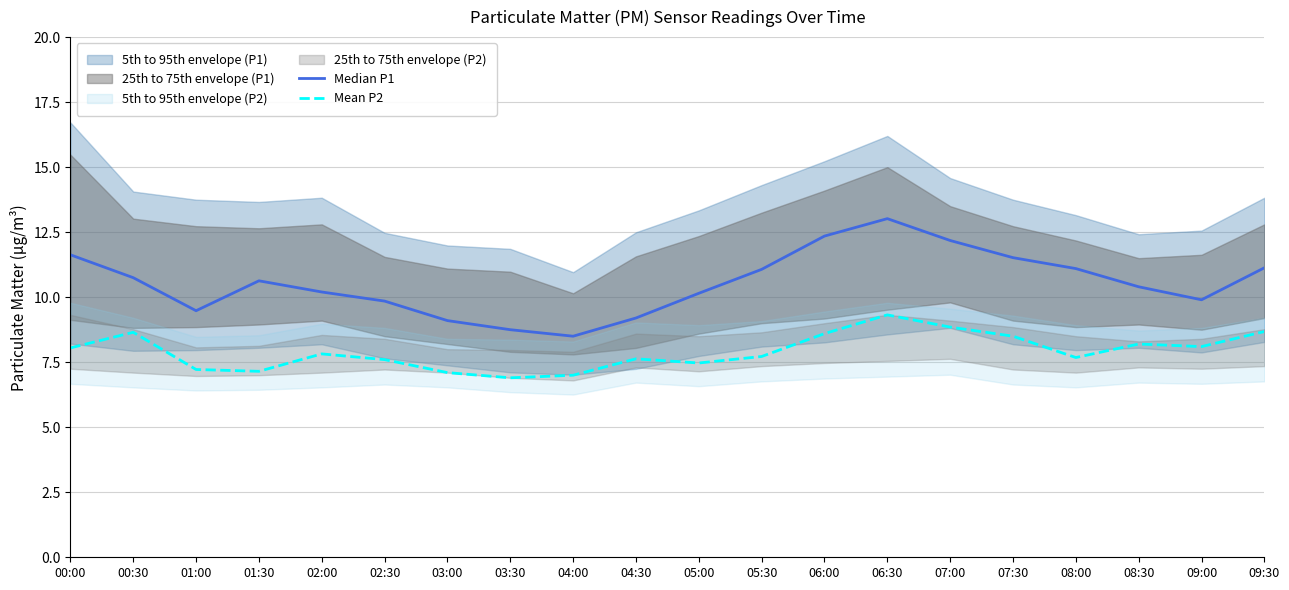

How many interior local peaks does the Mean P2 series have?

5